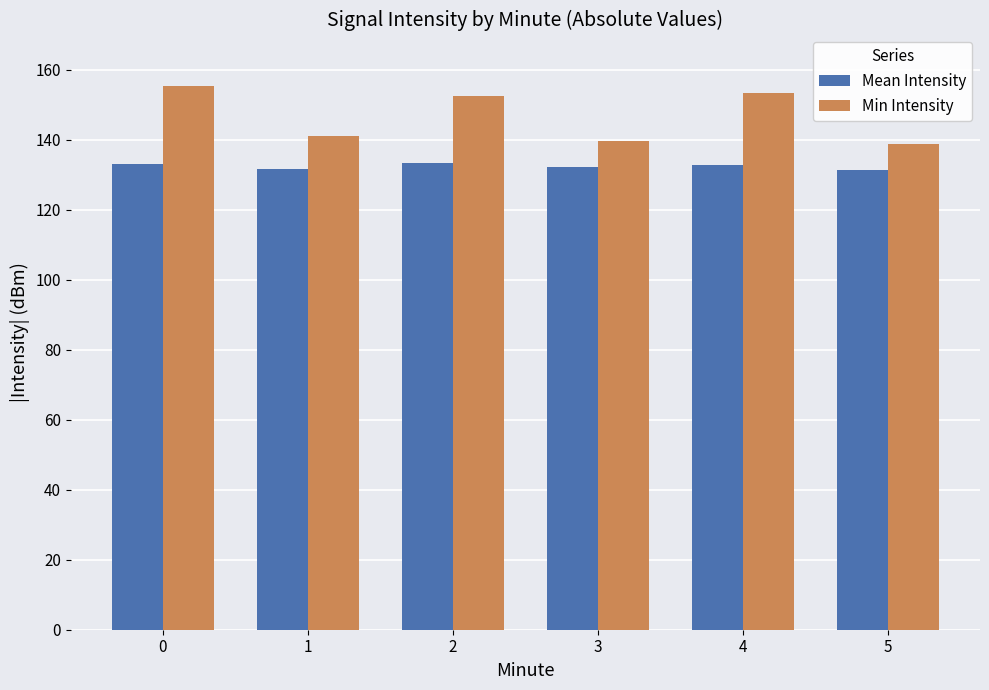

Rank the series at 5 from lowest to highest value.

Mean Intensity, Min Intensity